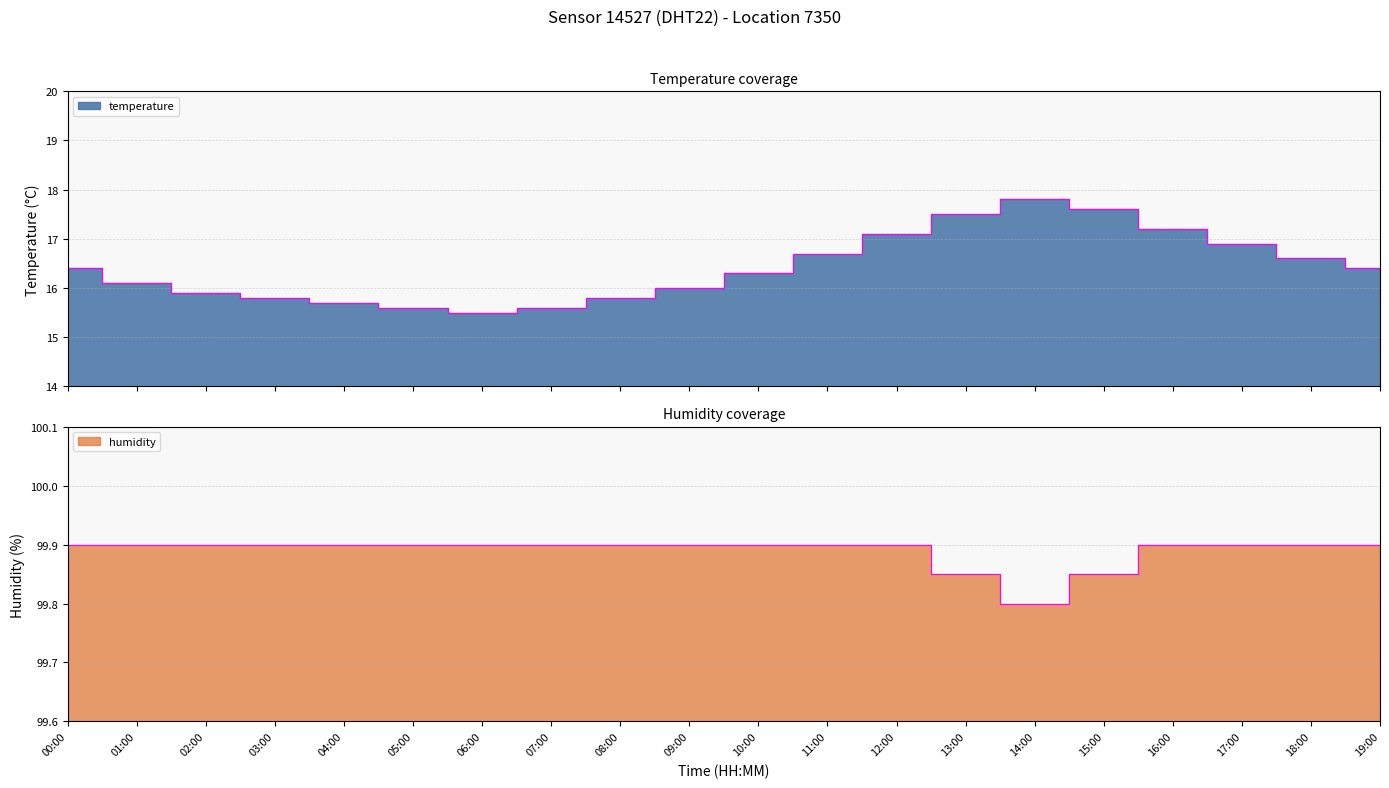

What value does the temperature series have at 09:00?

16.0